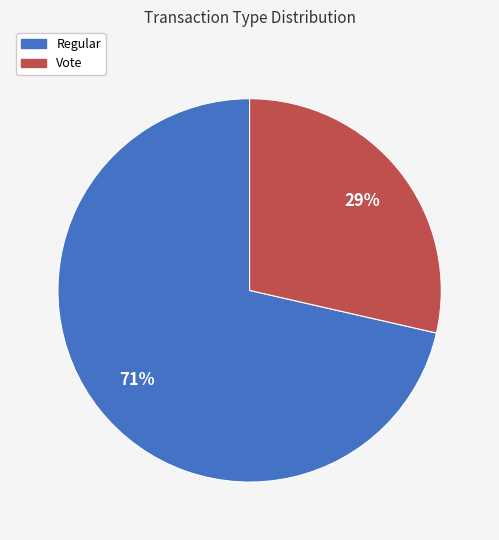

To the nearest percent, what is the combined percentage of Vote and Regular?

100%